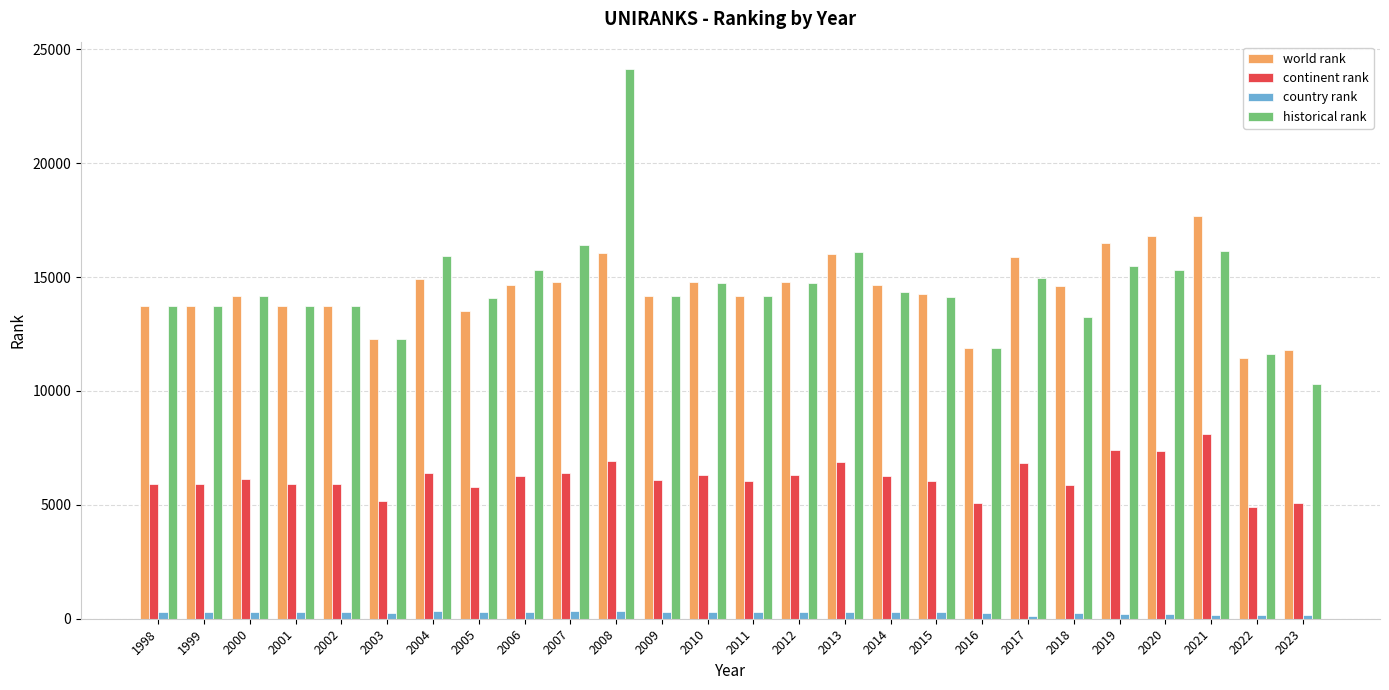

At which category is the sum across all series the highest?

2008